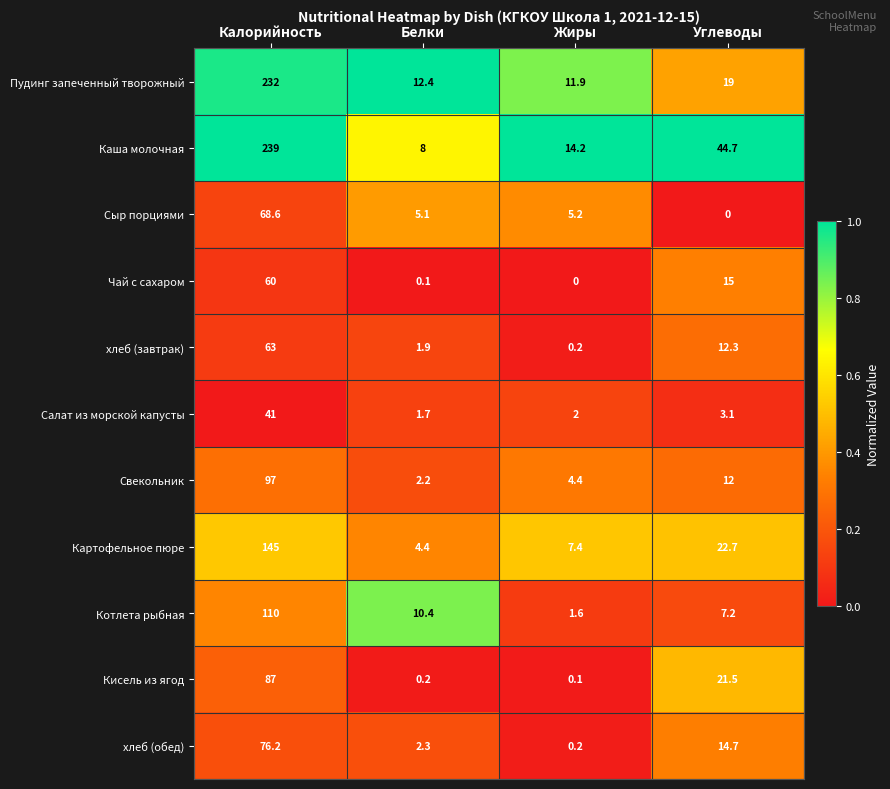

Read the Свекольник value at Углеводы.

12.0